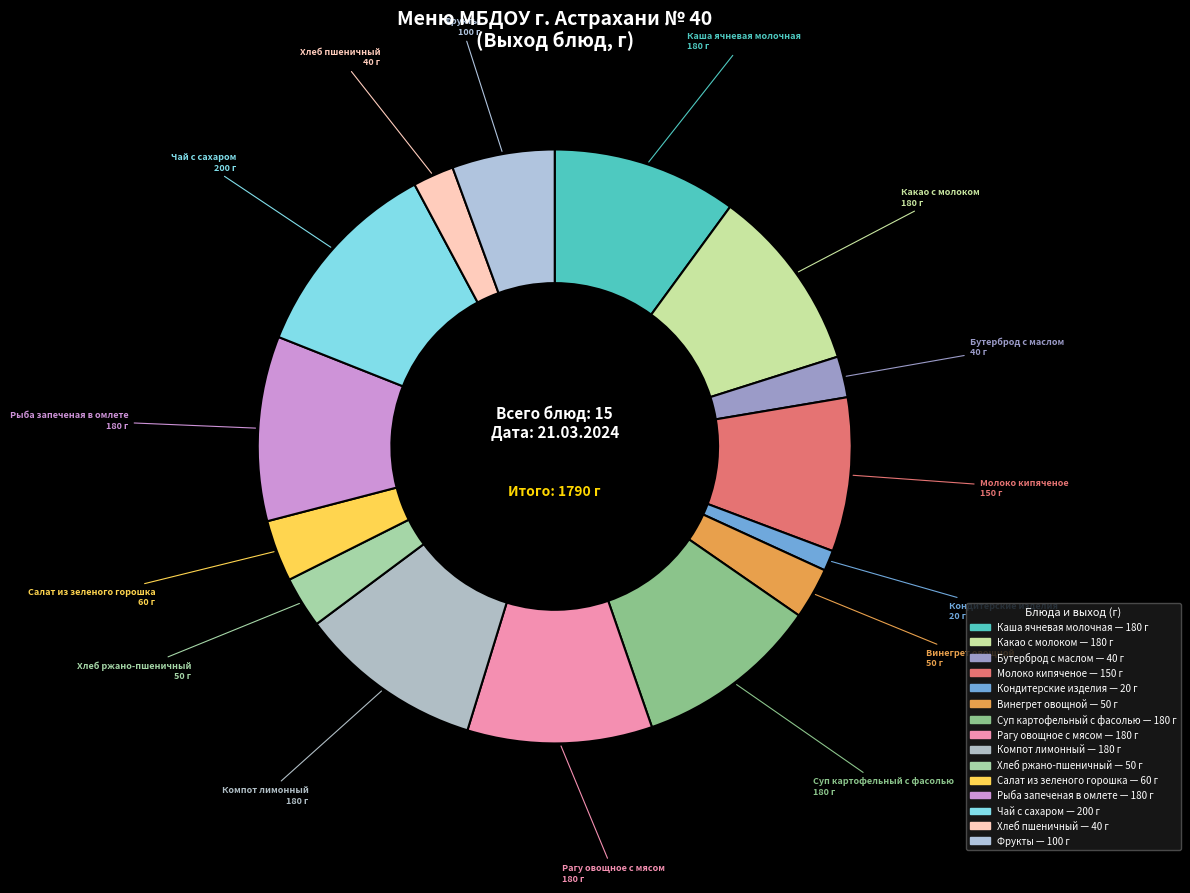

What is the largest slice in the pie chart?

Чай с сахаром